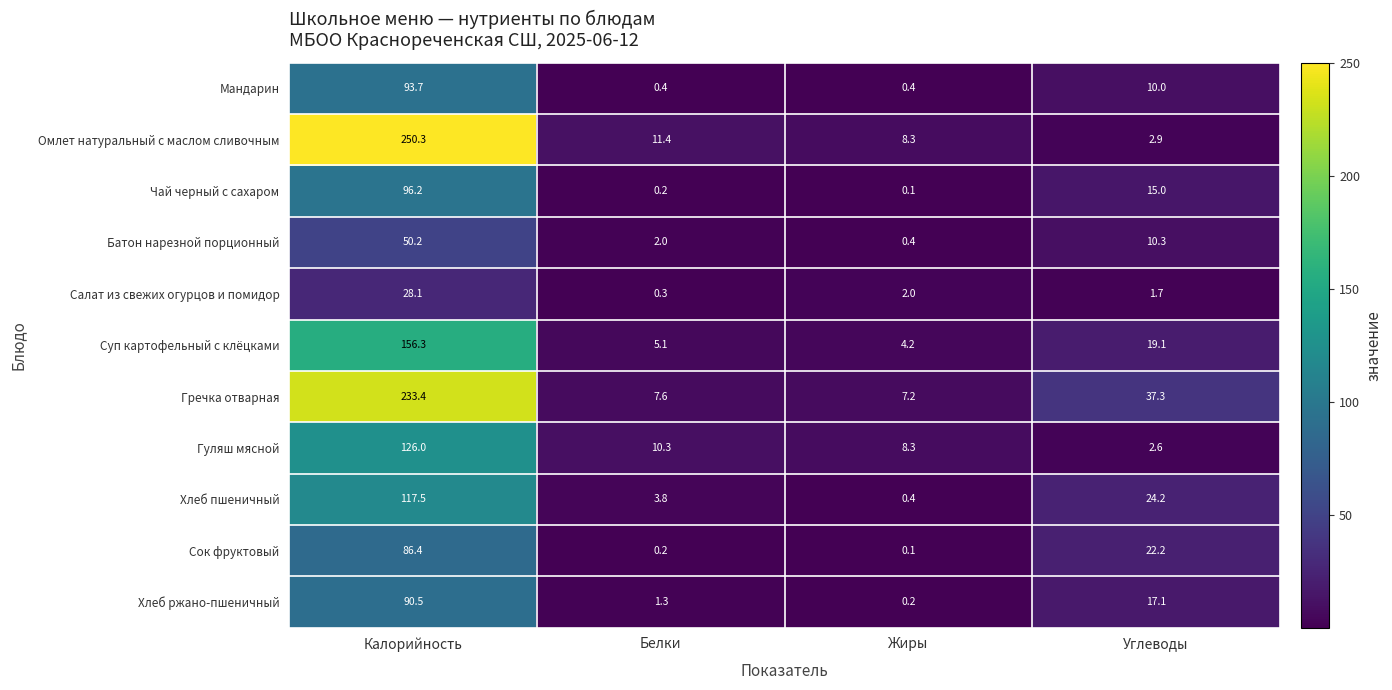

At which category is the sum across all series the highest?

Калорийность